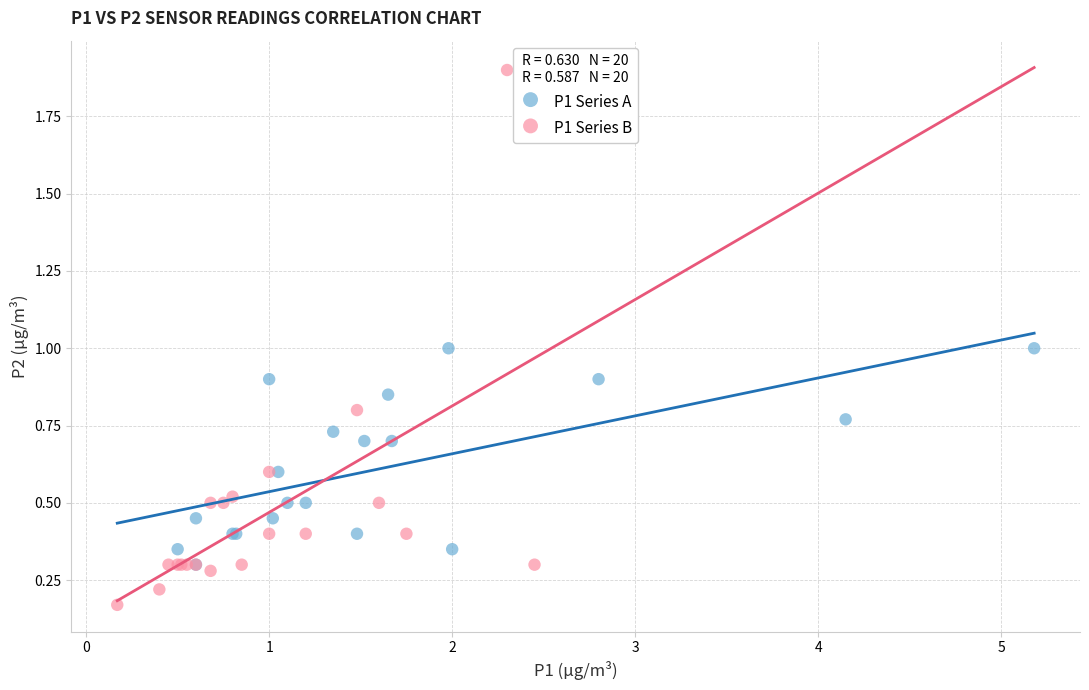

Which series has the largest Y range (max minus min)?

P1 Series B